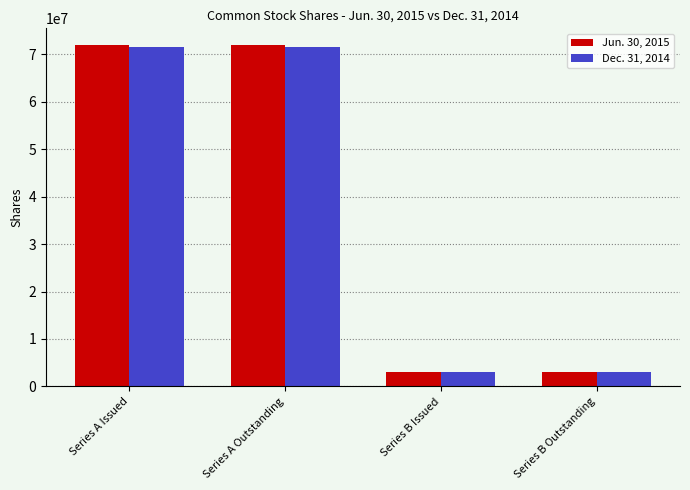

Reading left to right, what are all the values shown in this chart?

Jun. 30, 2015: 71871074	71871074	2929777	2929777
Dec. 31, 2014: 71555730	71555730	2929777	2929777